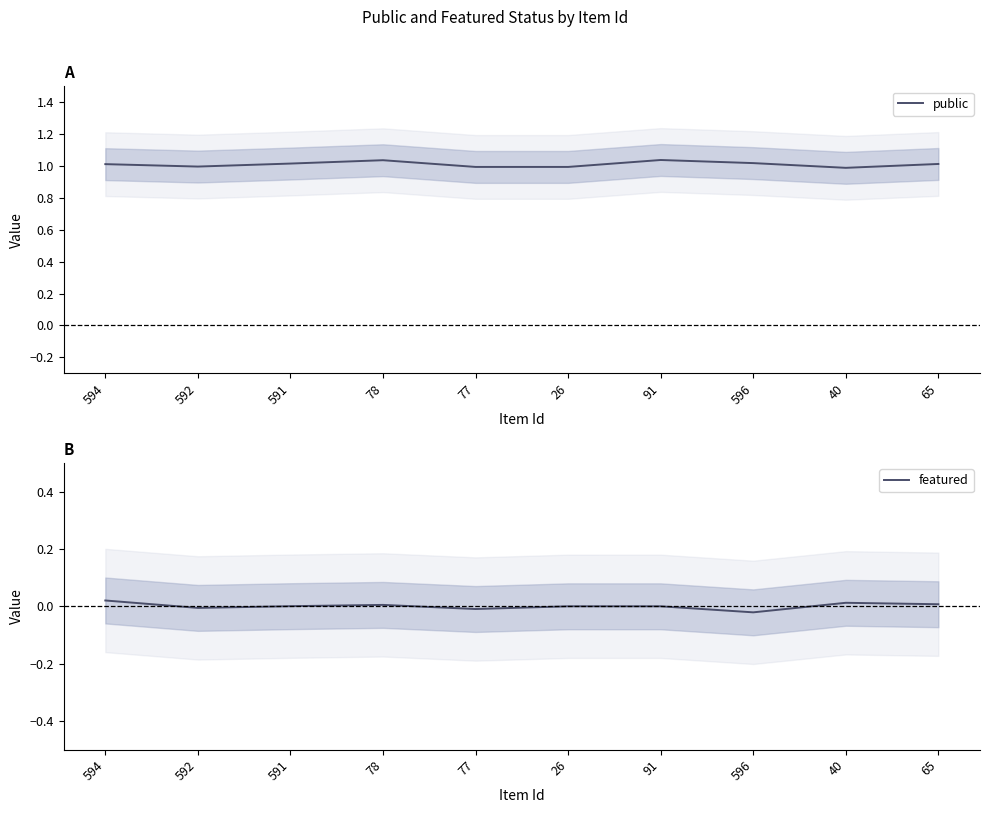

How many data points in public are above 1?

6